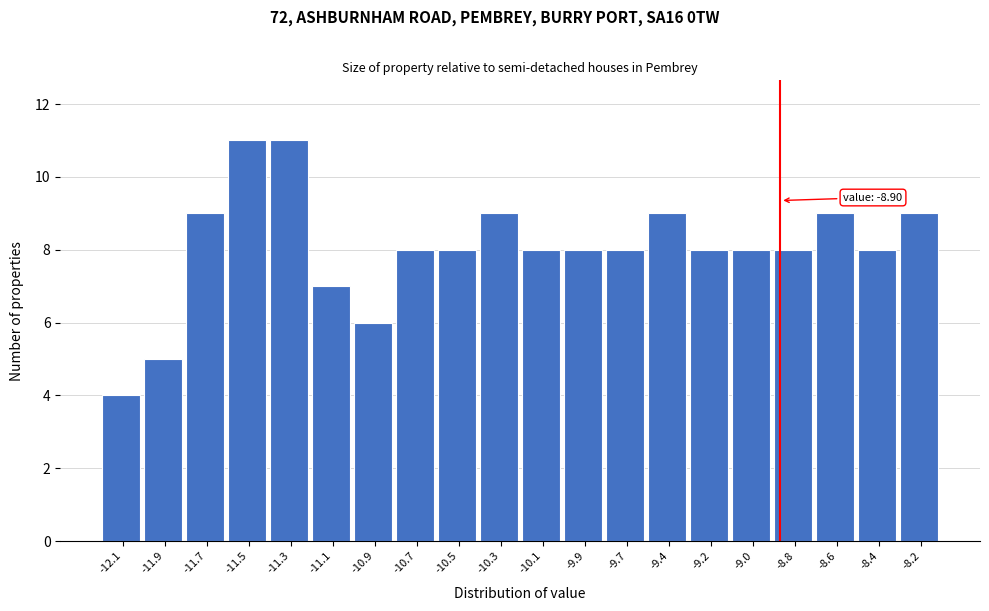

Reading left to right, list all the values displayed in this chart.

-12.1=4	-11.9=5	-11.7=9	-11.5=11	-11.3=11	-11.1=7	-10.9=6	-10.7=8	-10.5=8	-10.3=9	-10.1=8	-9.9=8	-9.7=8	-9.4=9	-9.2=8	-9.0=8	-8.8=8	-8.6=9	-8.4=8	-8.2=9